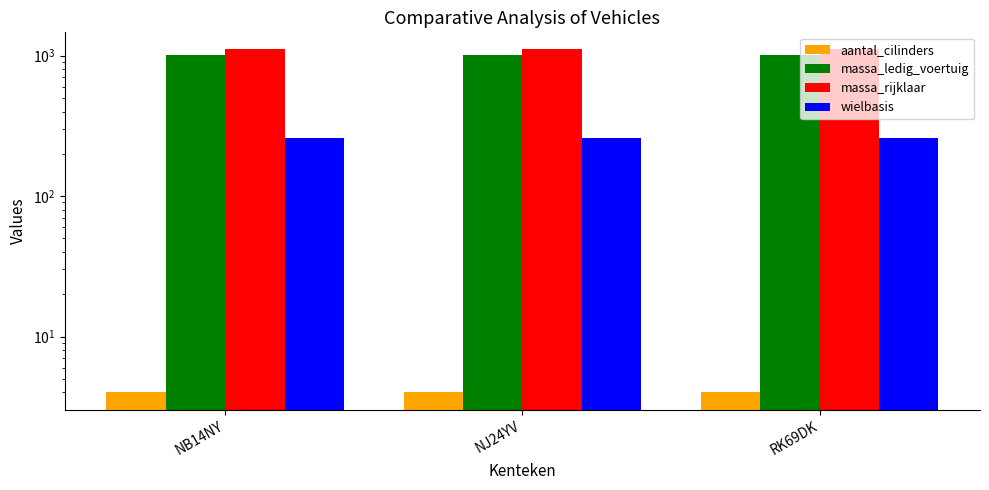

What position from the left is NB14NY?

1